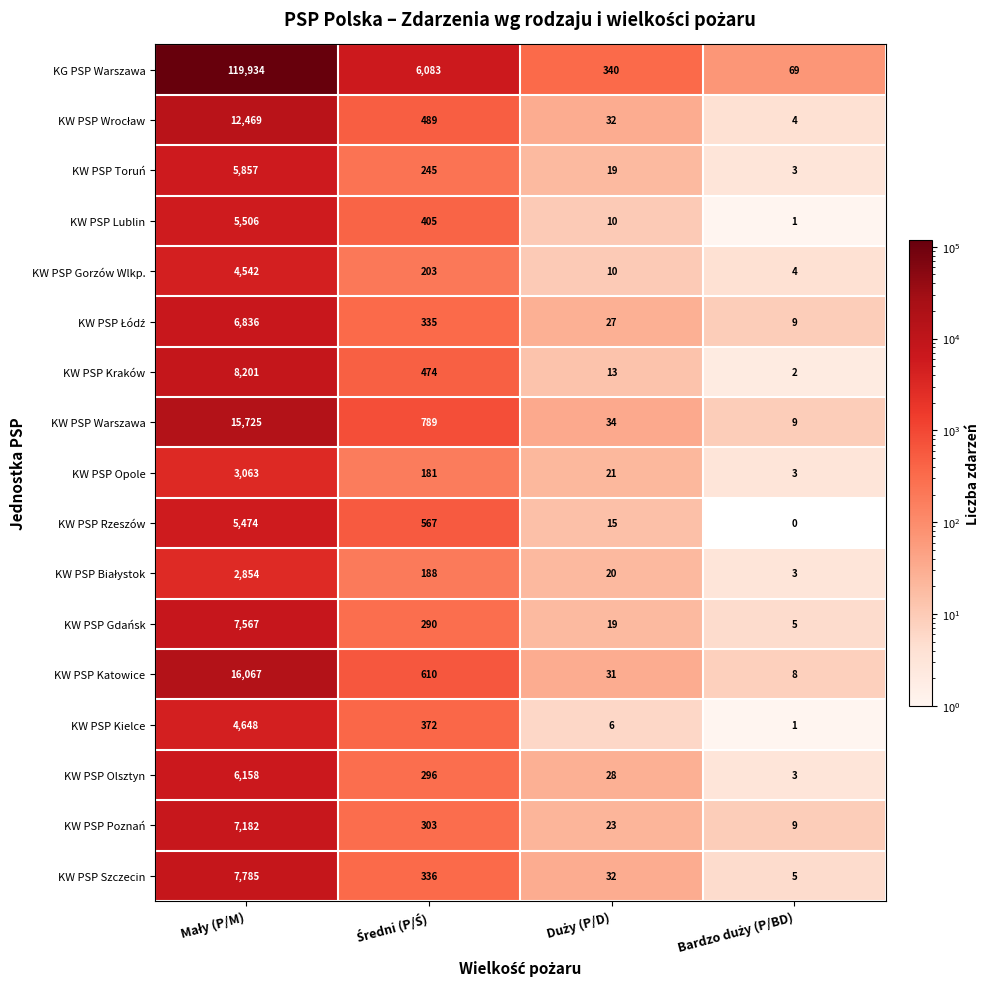

Which series has the largest total across all categories?

KG PSP Warszawa